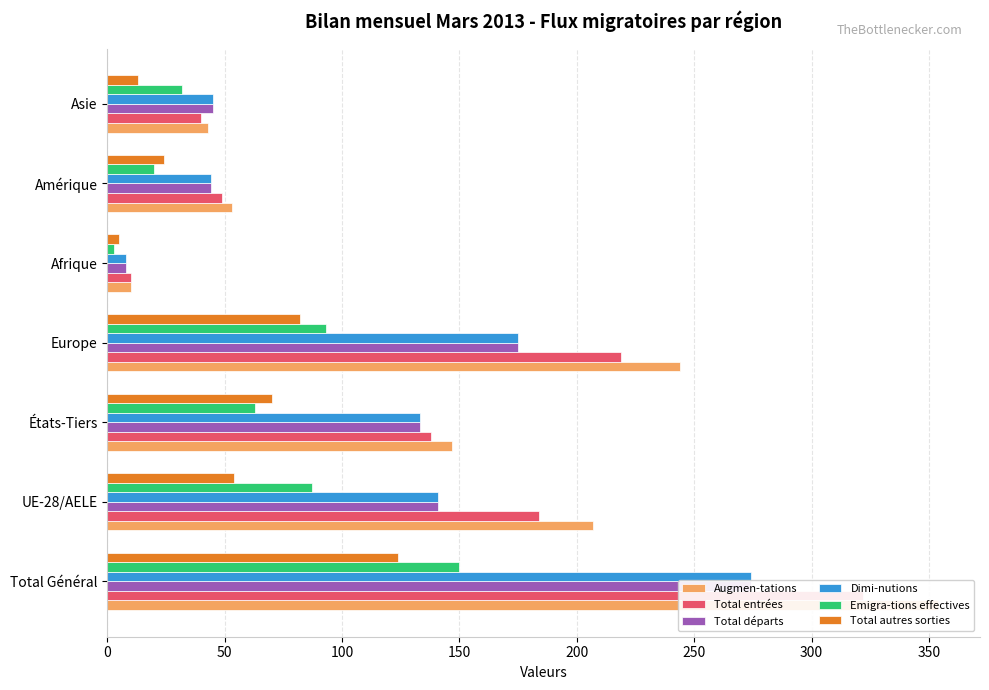

What is the total value across all series at Total Général?

1498